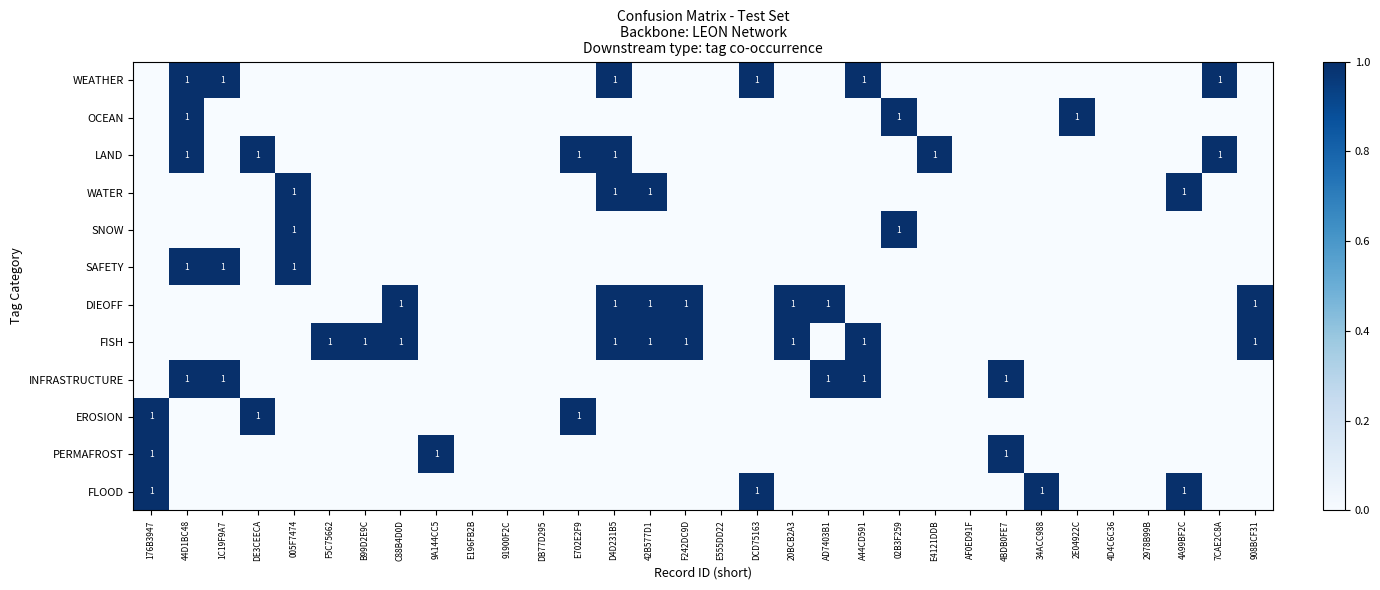

Which has a higher value, B99D2E9C or E702E2F9?

B99D2E9C